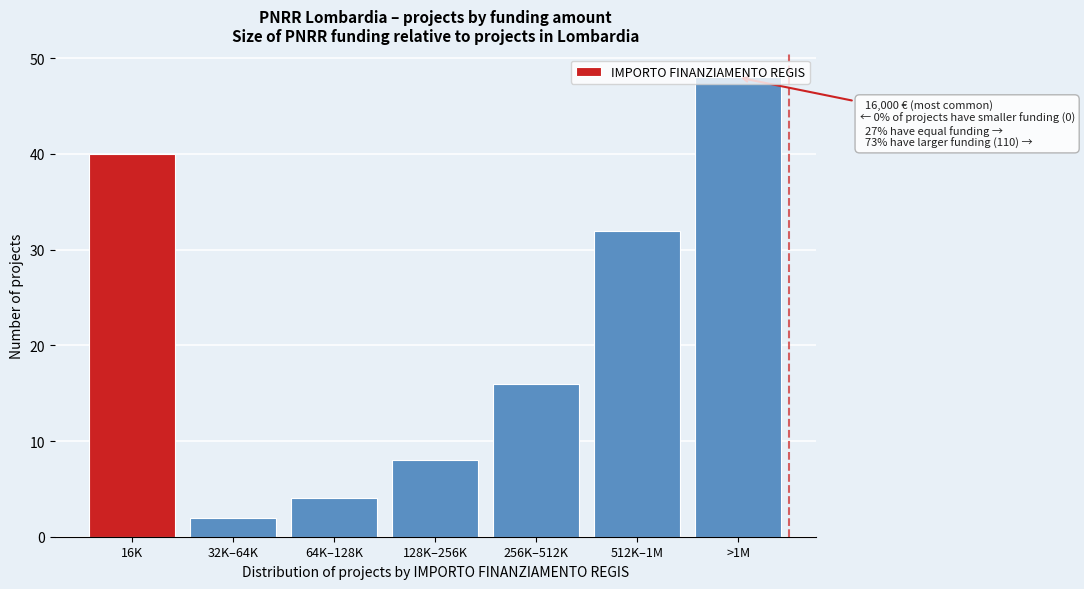

What is the sum of all values?

150